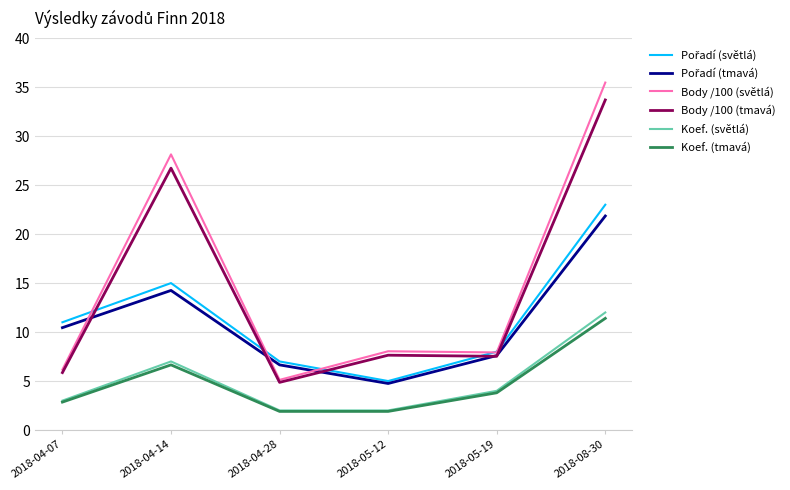

Is the value of Body /100 (světlá) at 2018-05-12 greater than the value of Koef. (tmavá) at 2018-08-30?

No